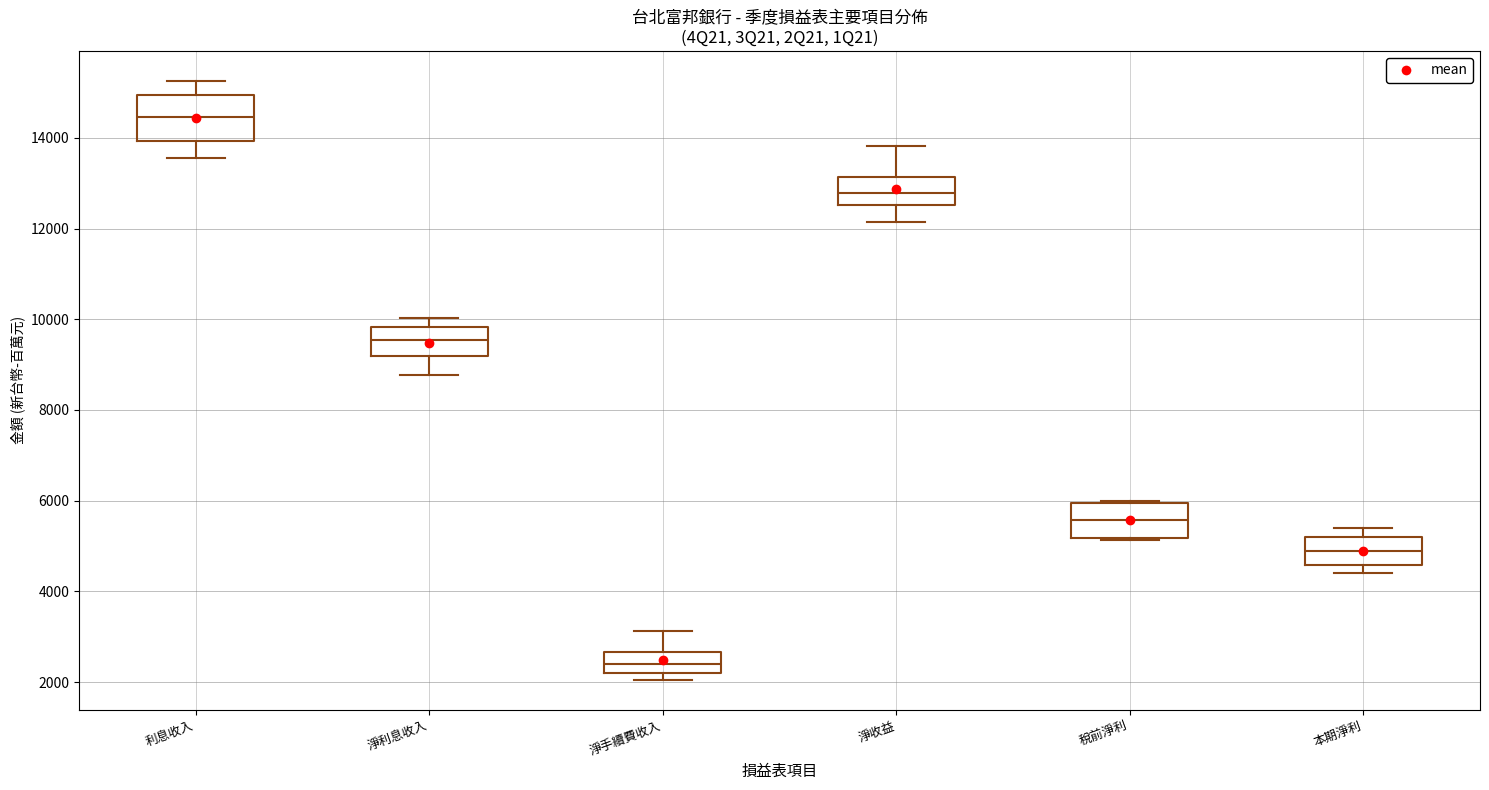

Which box is the tallest, from its lower edge to its upper edge?

利息收入